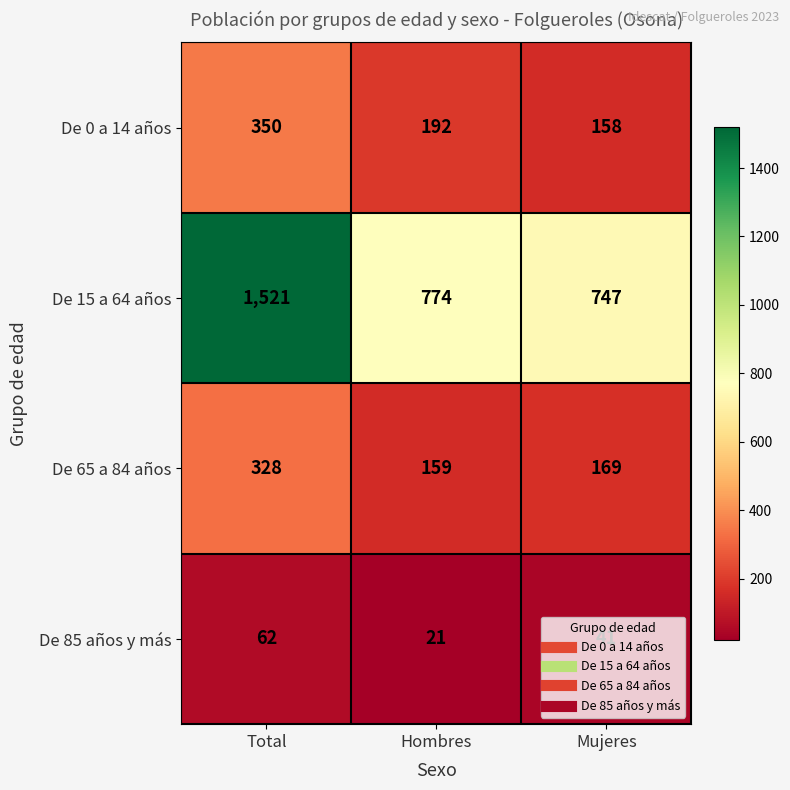

What is the minimum value for De 85 años y más?

21